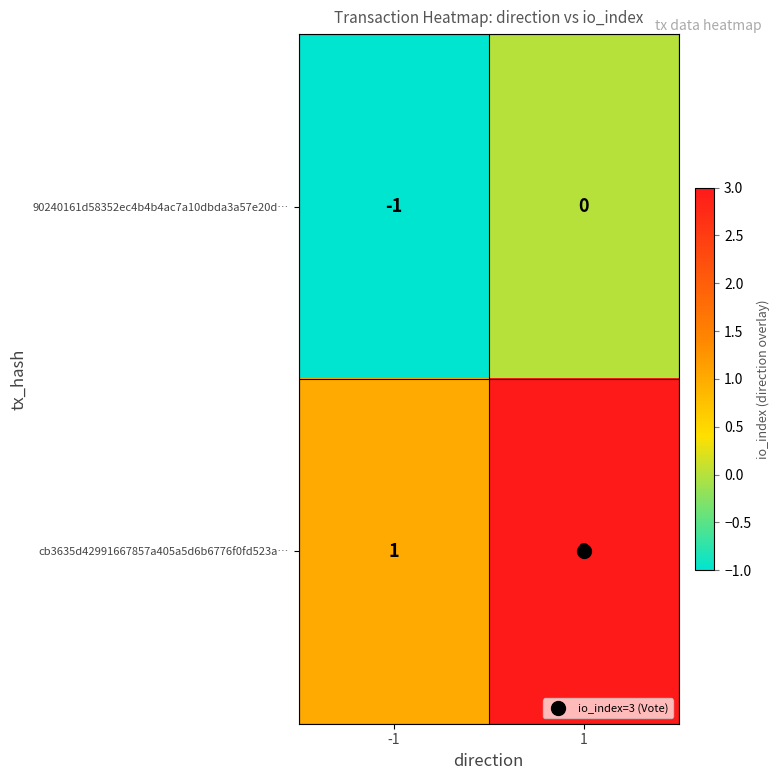

Which series has the largest total across all categories?

cb3635d42991667857a405a5d6b6776f0fd523a…